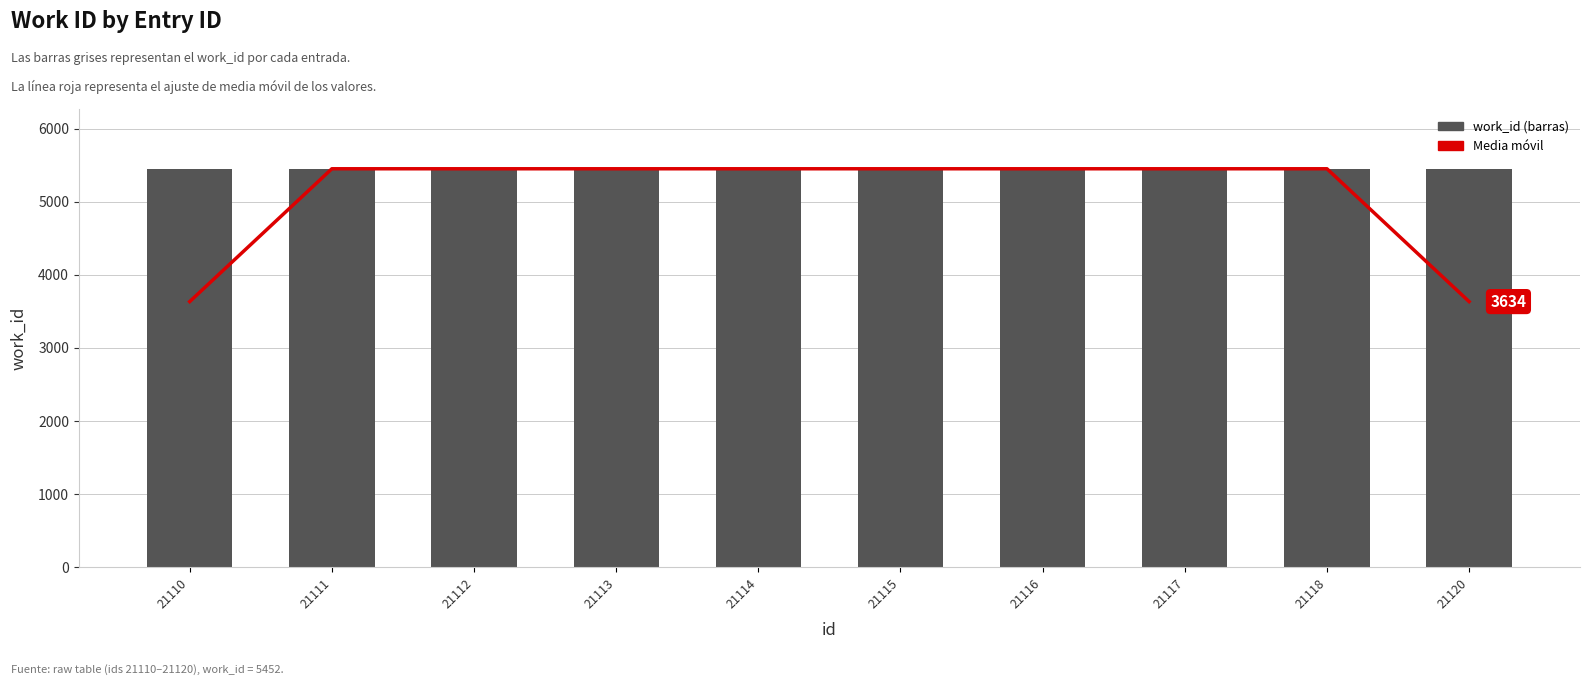

True or false: work_id has a value of 5452.0 at 21116.

True